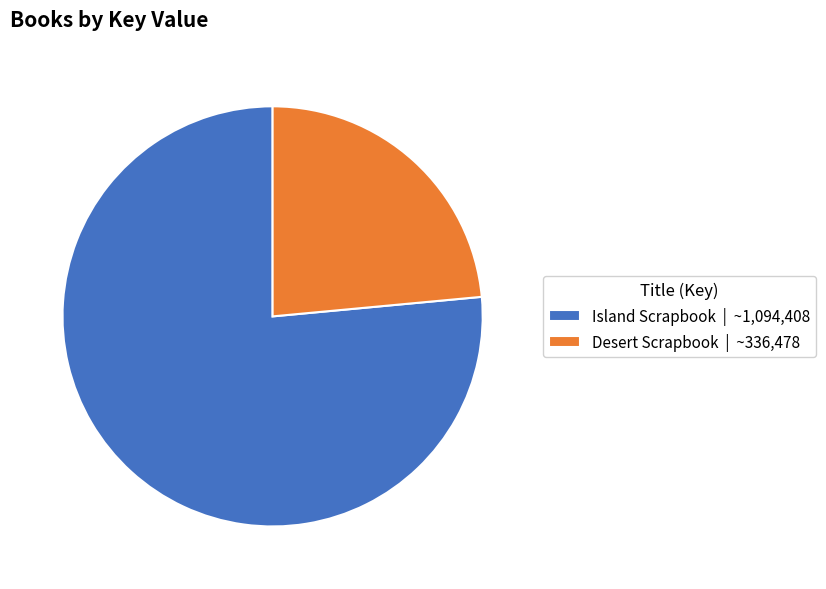

Between Island Scrapbook and Desert Scrapbook, which is larger?

Island Scrapbook